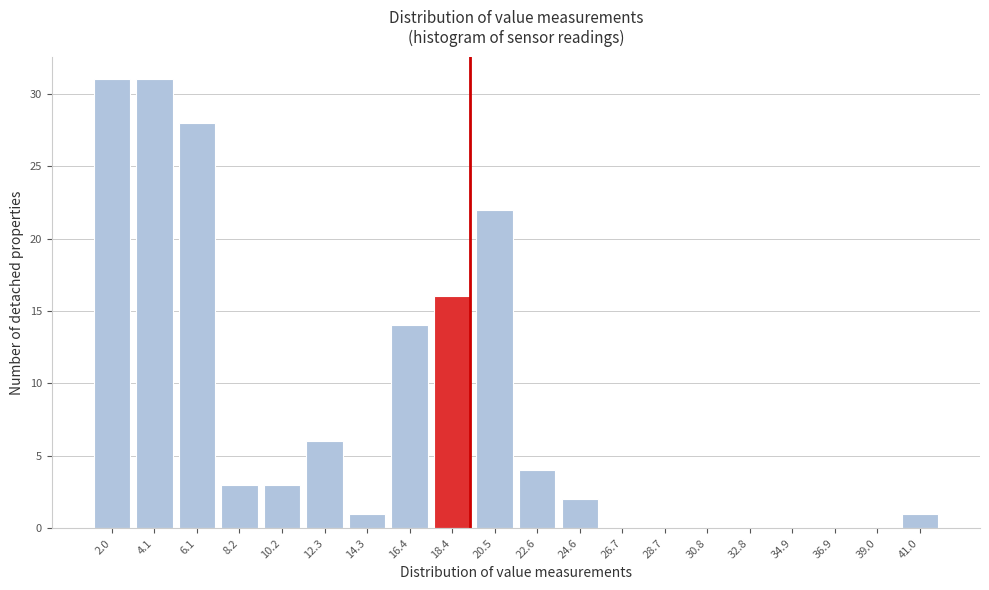

Reading right to left, list all the values displayed in this chart.

41.0=1	39.0=0	36.9=0	34.9=0	32.8=0	30.8=0	28.7=0	26.7=0	24.6=2	22.6=4	20.5=22	18.4=16	16.4=14	14.3=1	12.3=6	10.2=3	8.2=3	6.1=28	4.1=31	2.0=31